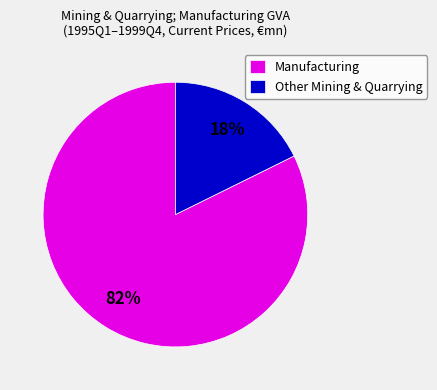

Which category has the smallest portion of the pie?

Other Mining & Quarrying